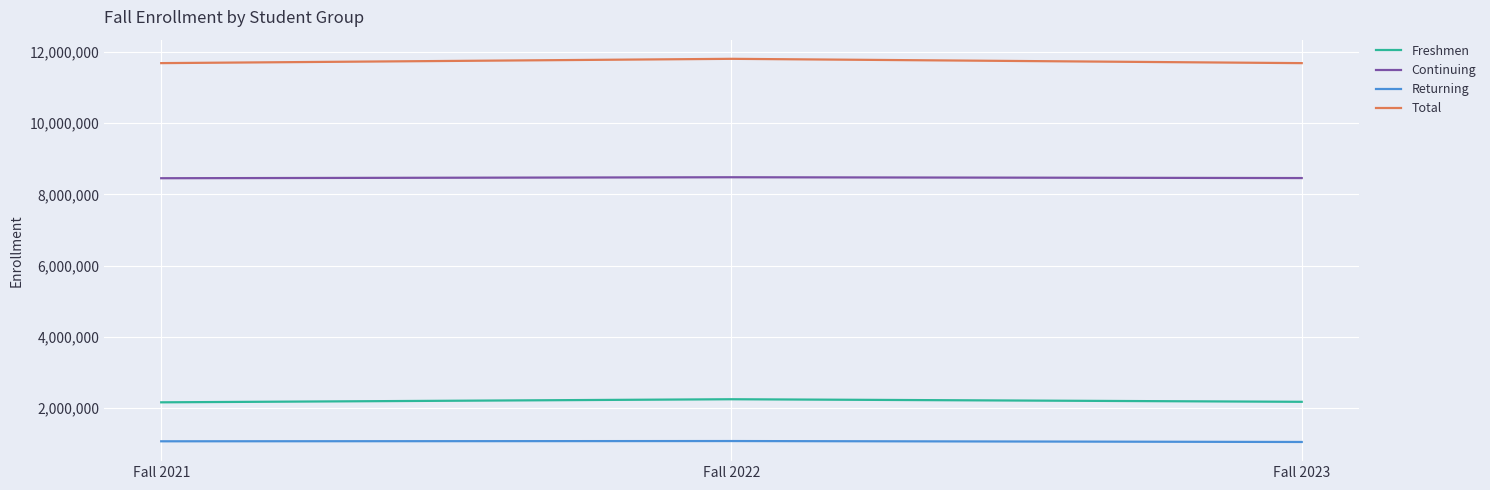

List the series in order of their peak value, highest first.

Total, Continuing, Freshmen, Returning